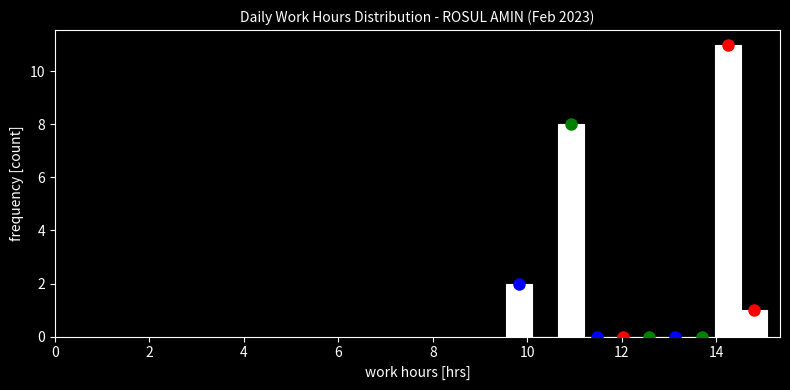

Read against the x-axis, roughly where is the centre of the tallest bar?

14.2